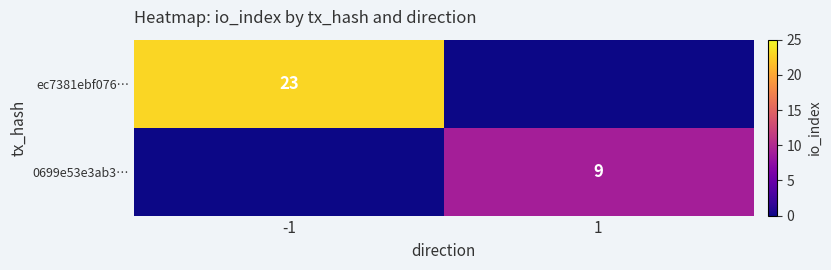

Between 1 and -1, which is larger?

-1